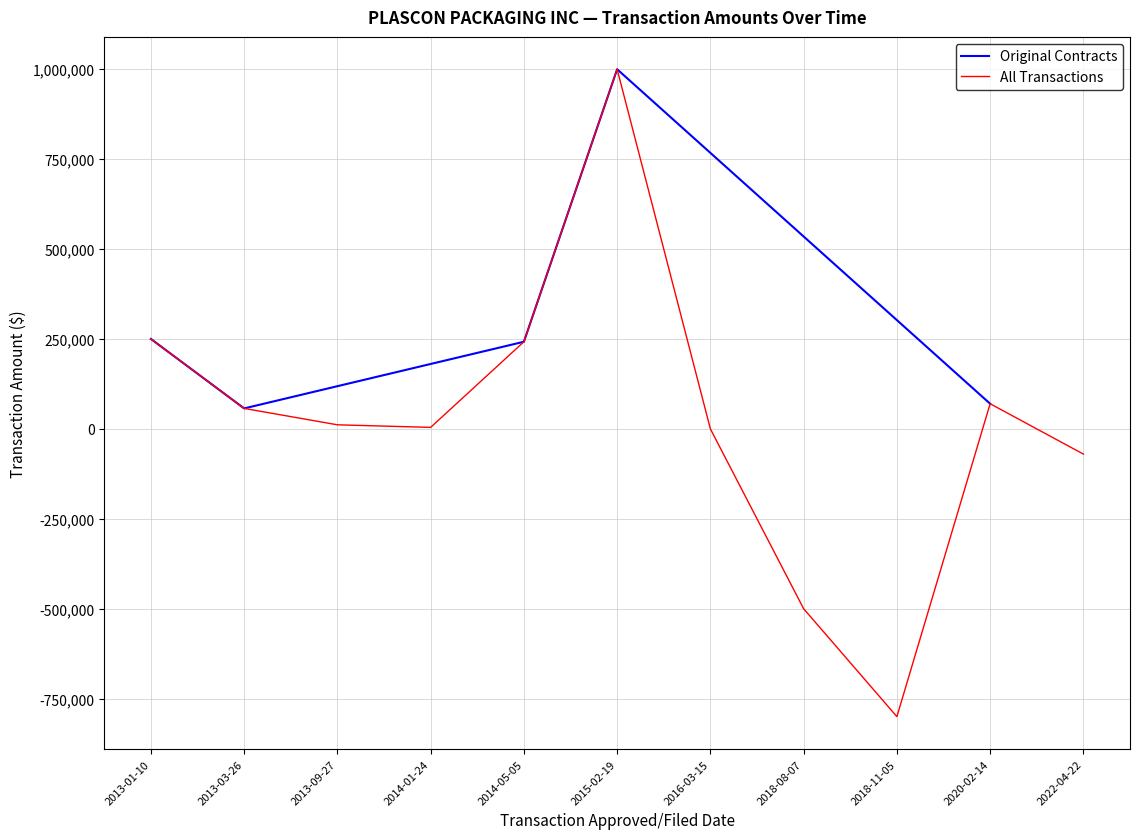

Reading left to right, extract all data points from this chart.

2013-01-10=250140.0	2013-03-26=56984.8	2013-09-27=11397.0	2014-01-24=4242.2	2014-05-05=242325.0	2015-02-19=1000000.0	2016-03-15=0.0	2018-08-07=-500000.0	2018-11-05=-800000.0	2020-02-14=70000.0	2022-04-22=-69999.0